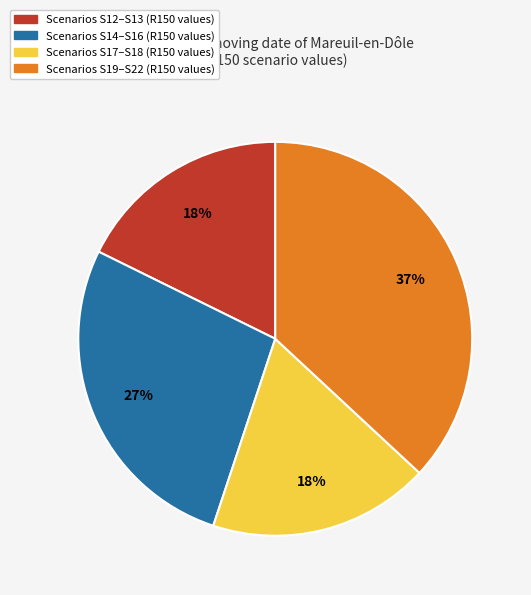

Combined, do Scenarios S14–S16 (R150 values) and Scenarios S17–S18 (R150 values) account for over 50%?

No